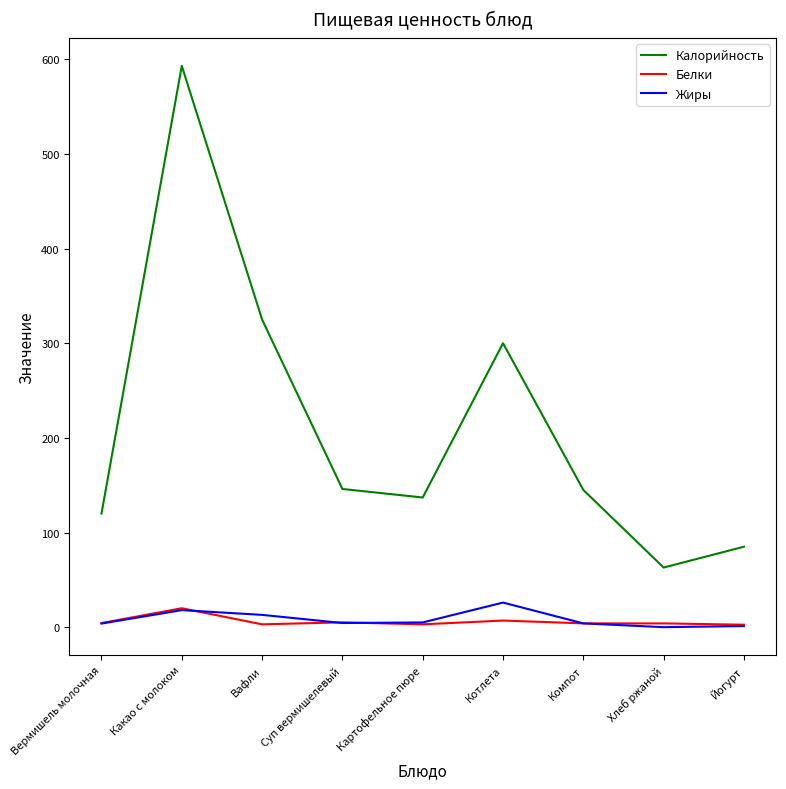

Which category has the highest value across all series?

Какао с молоком